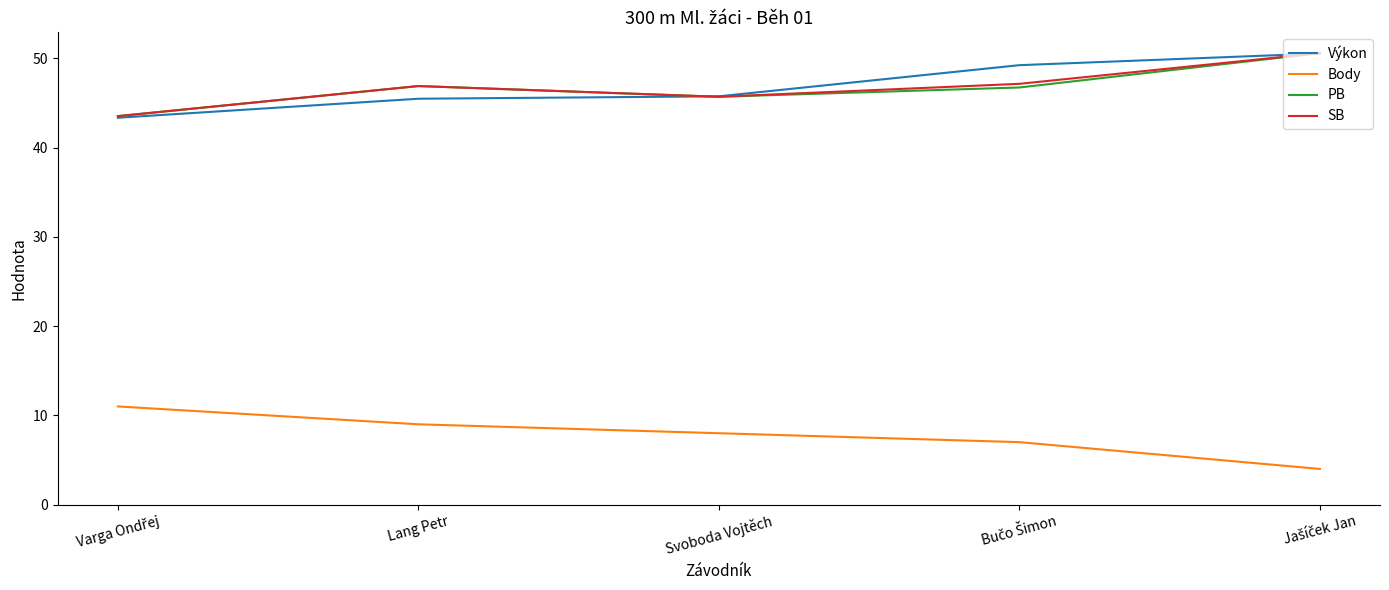

What position from the left is Svoboda Vojtěch?

3